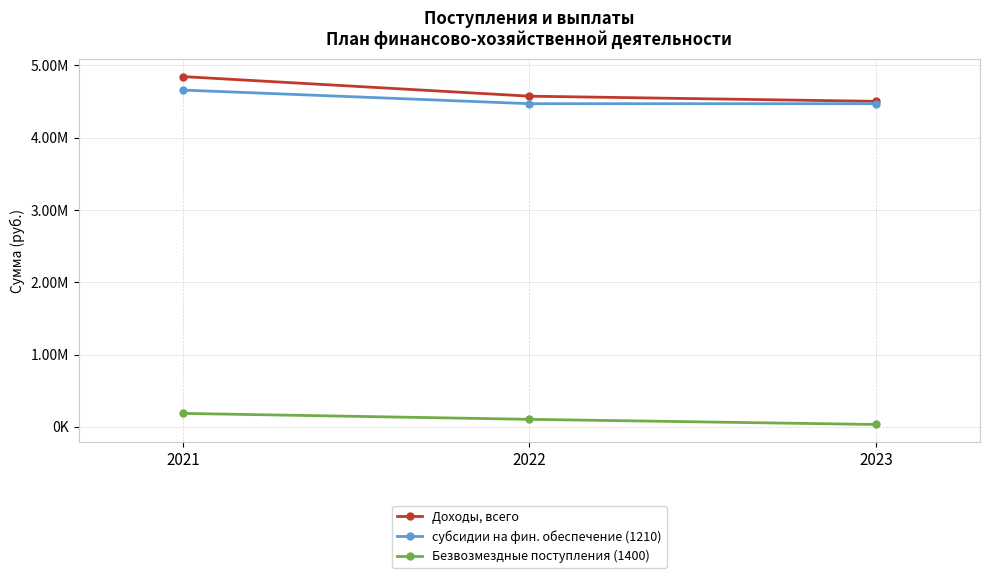

Read the Безвозмездные поступления (1400) value at 2022.

104187.5